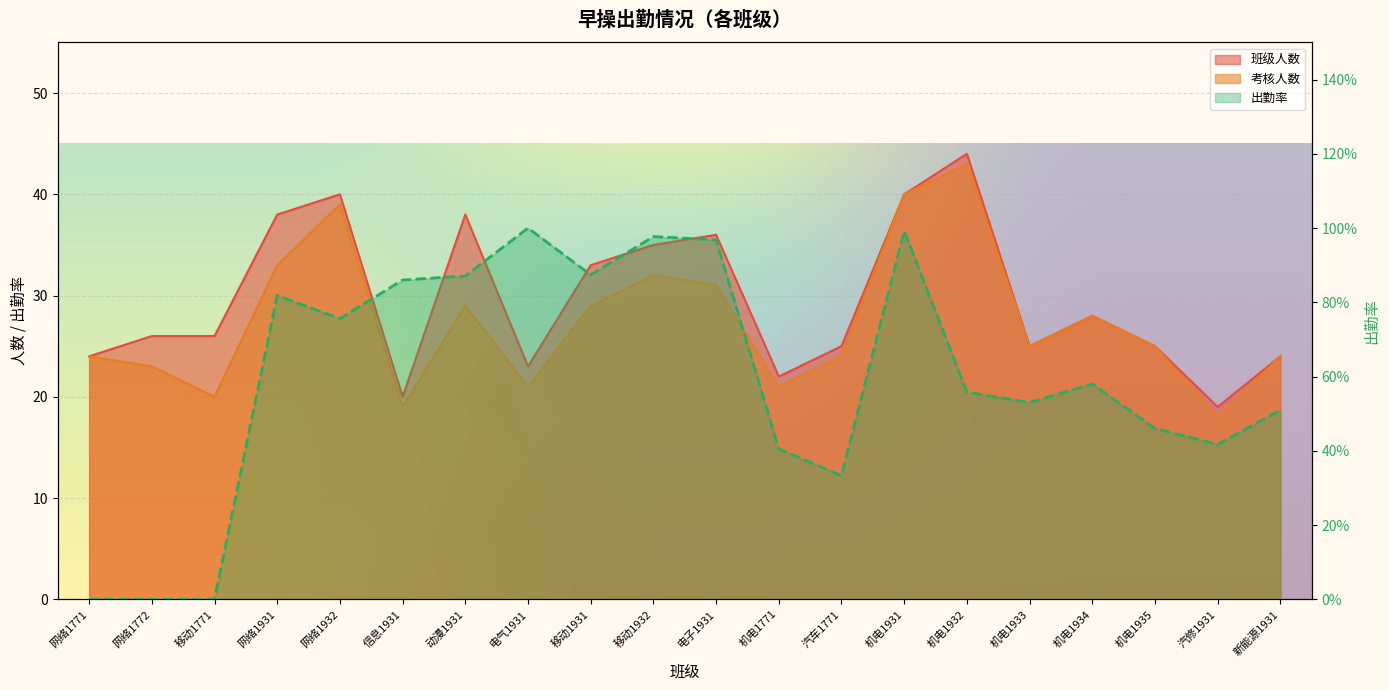

Reading left to right, list all the values displayed in this chart.

班级人数: 网络1771=24.0	网络1772=26.0	移动1771=26.0	网络1931=38.0	网络1932=40.0	信息1931=20.0	动漫1931=38.0	电气1931=23.0	移动1931=33.0	移动1932=35.0	电子1931=36.0	机电1771=22.0	汽车1771=25.0	机电1931=40.0	机电1932=44.0	机电1933=25.0	机电1934=28.0	机电1935=25.0	汽修1931=19.0	新能源1931=24.0
考核人数: 网络1771=24.0	网络1772=23.0	移动1771=20.0	网络1931=33.0	网络1932=39.0	信息1931=19.0	动漫1931=29.0	电气1931=21.0	移动1931=29.0	移动1932=32.0	电子1931=31.0	机电1771=21.0	汽车1771=24.0	机电1931=40.0	机电1932=43.0	机电1933=25.0	机电1934=28.0	机电1935=25.0	汽修1931=18.0	新能源1931=24.0
出勤率: 网络1771=0.0	网络1772=0.0	移动1771=0.0	网络1931=0.8	网络1932=0.8	信息1931=0.9	动漫1931=0.9	电气1931=1.0	移动1931=0.9	移动1932=1.0	电子1931=1.0	机电1771=0.4	汽车1771=0.3	机电1931=1.0	机电1932=0.6	机电1933=0.5	机电1934=0.6	机电1935=0.5	汽修1931=0.4	新能源1931=0.5